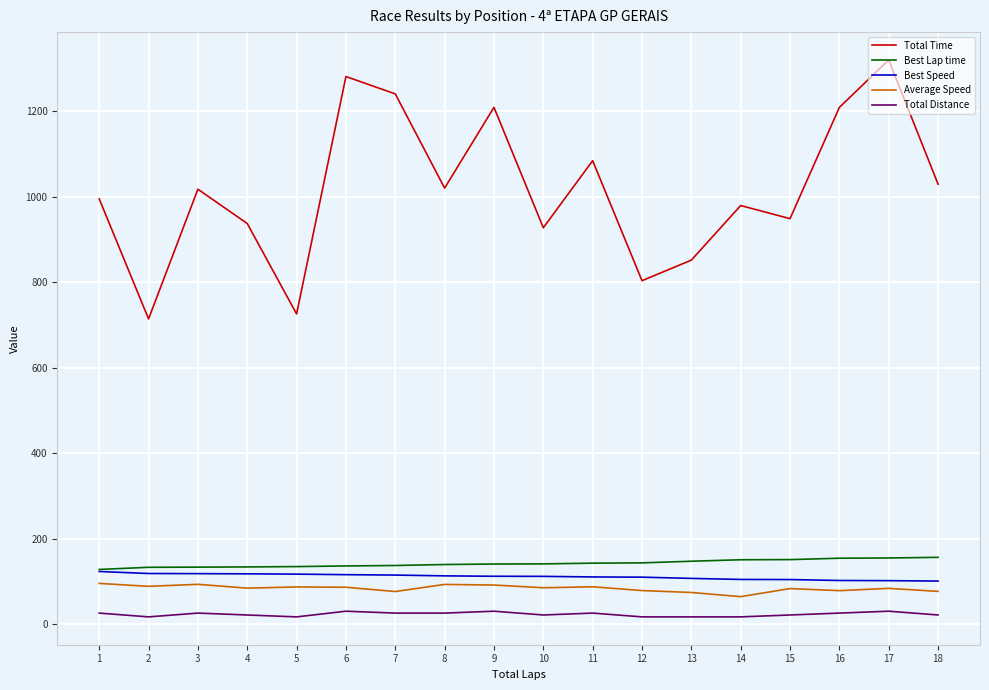

True or false: Average Speed has a value of 126.6 at 12.

False